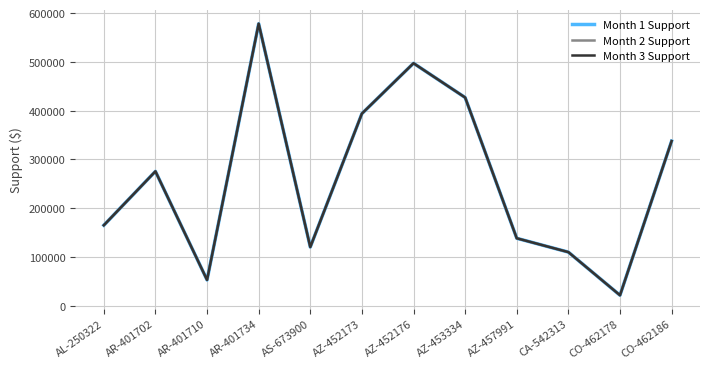

What is the maximum value for Month 1 Support?

578196.2